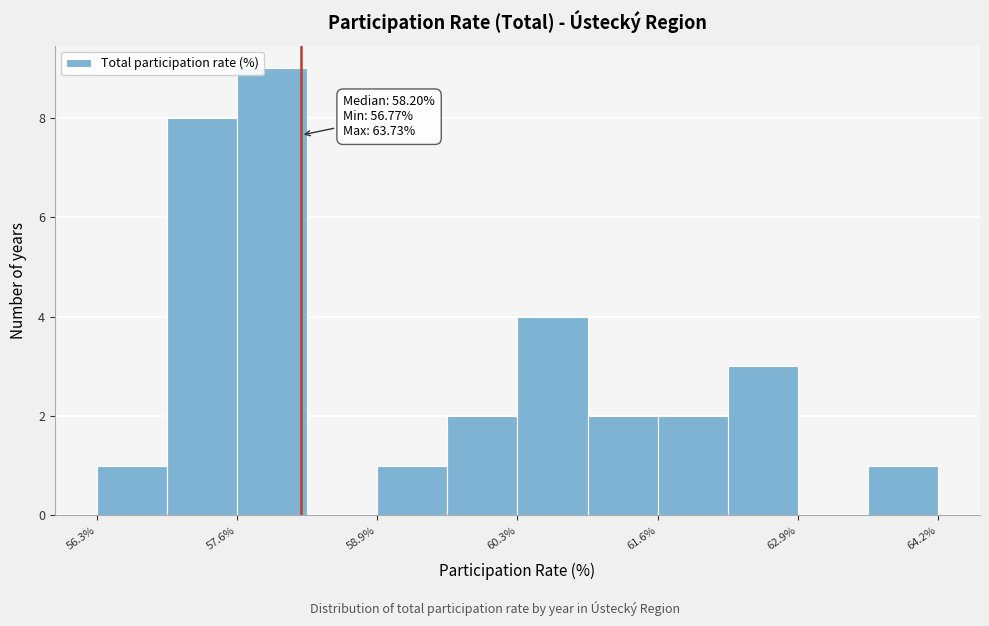

Read against the x-axis, roughly where is the centre of the tallest bar?

58.0